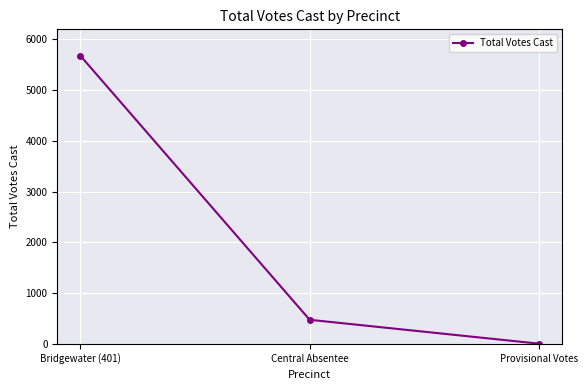

List the labels in order of value, largest first.

Bridgewater (401), Central Absentee, Provisional Votes